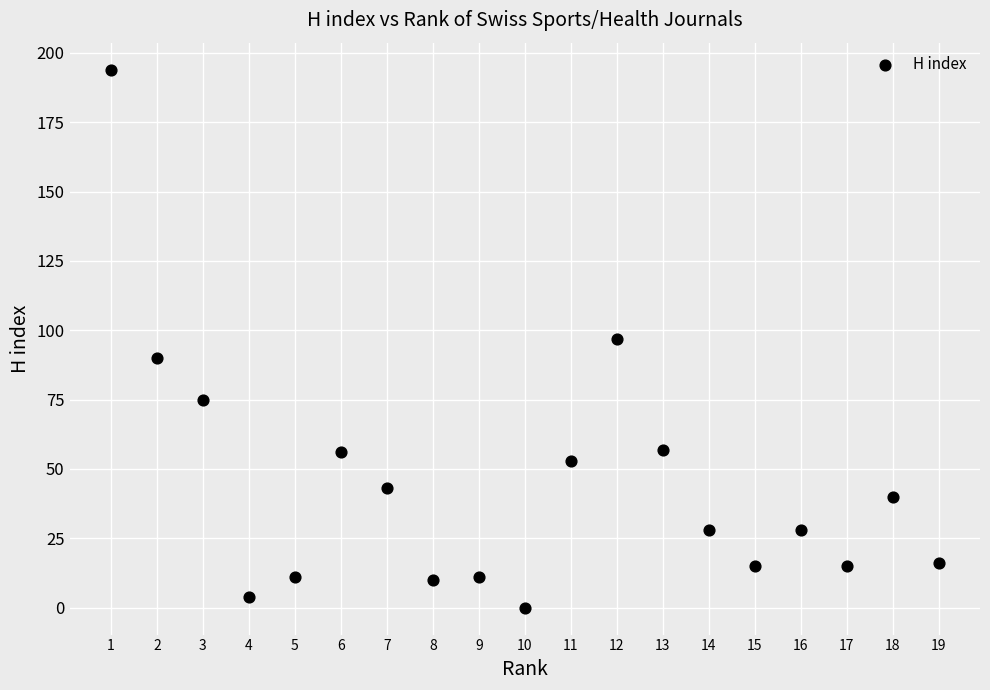

What is the range of Y values (max minus min)?

194